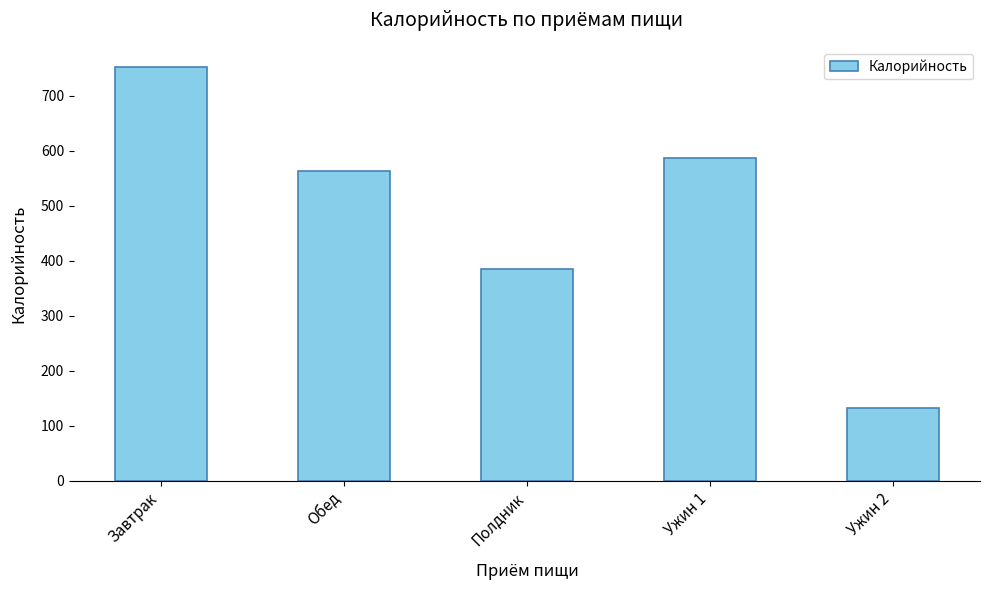

What is the label of the 1st bar from the left?

Завтрак